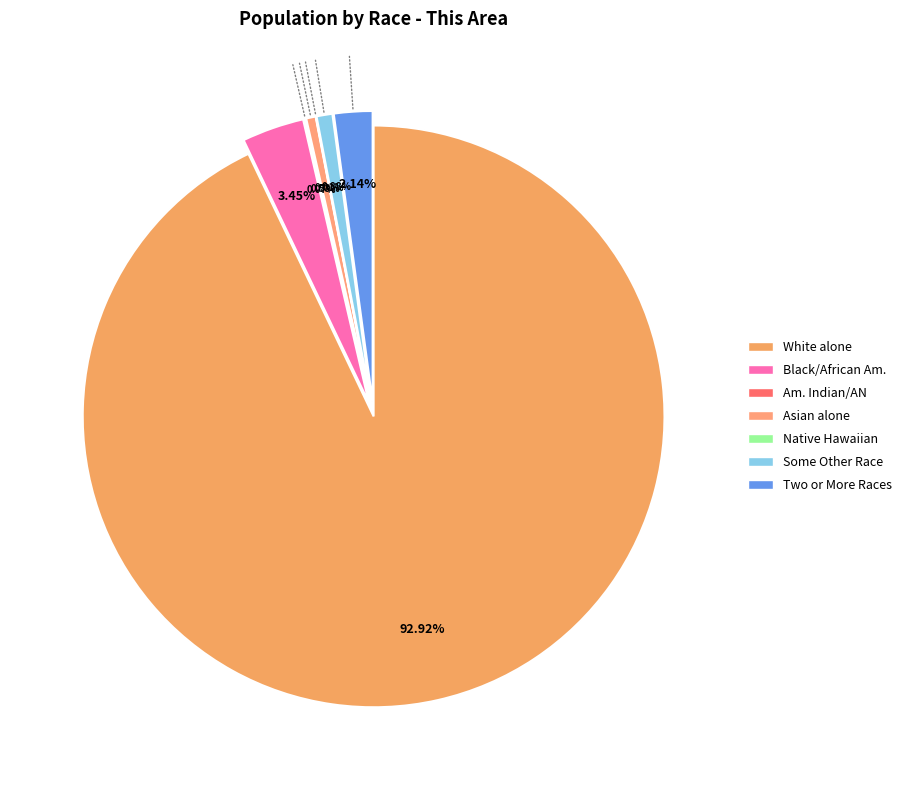

How much of the chart is everything except Asian alone?

99.5%